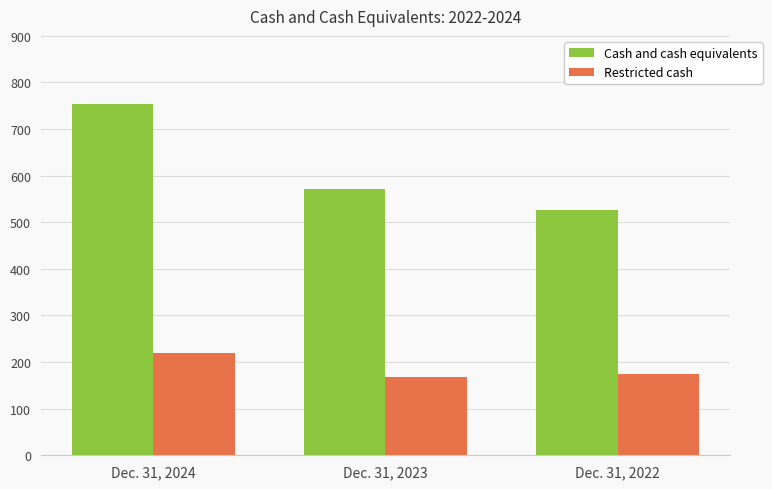

What is the value of the Restricted cash bar at the 1st from the left?

220